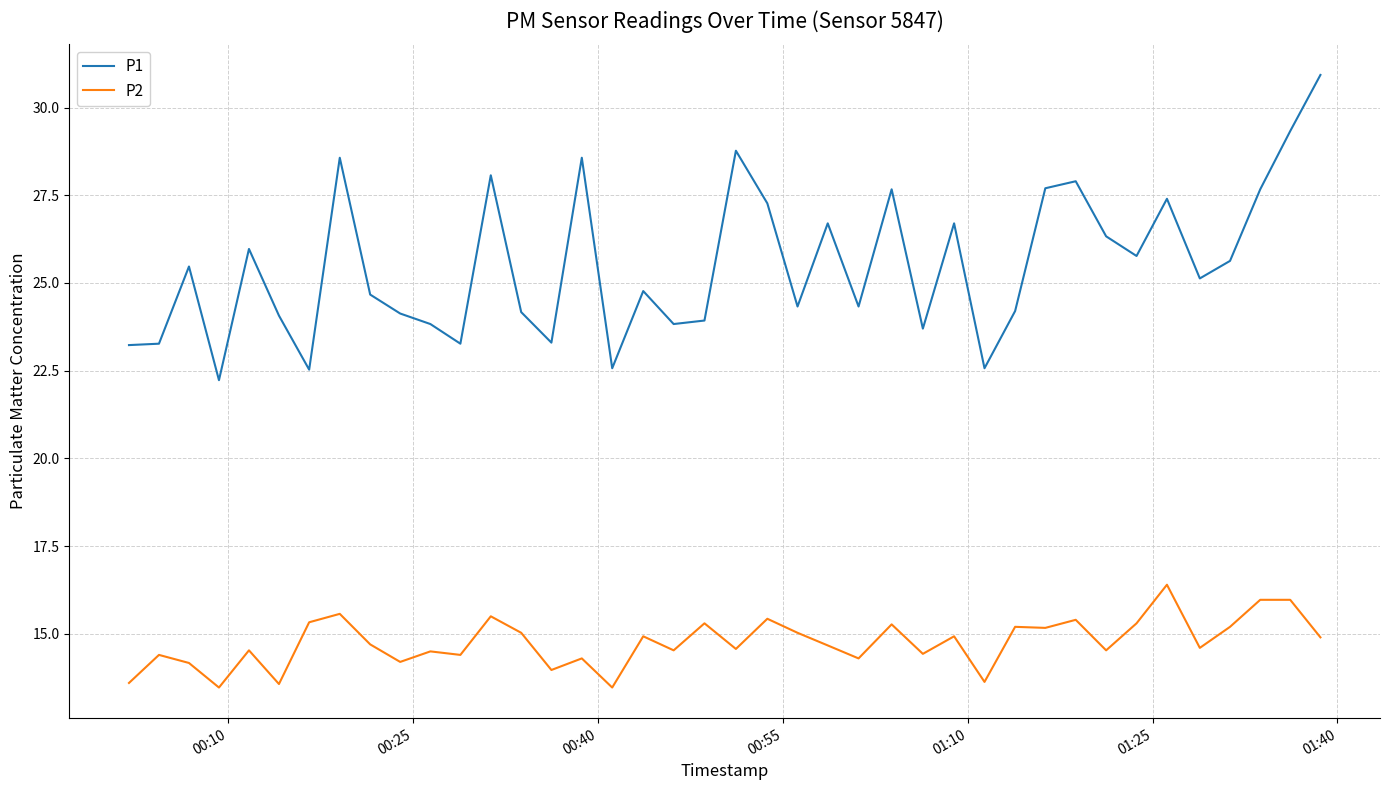

What is the smallest value displayed?

13.5